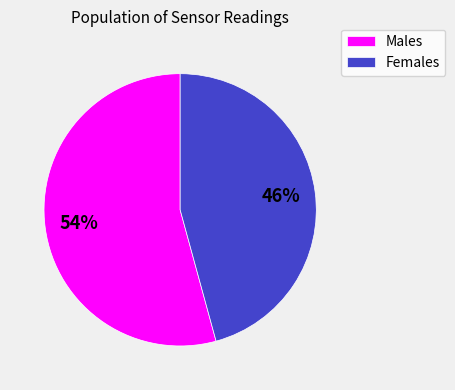

Is the sum of Males and Females greater than half?

Yes